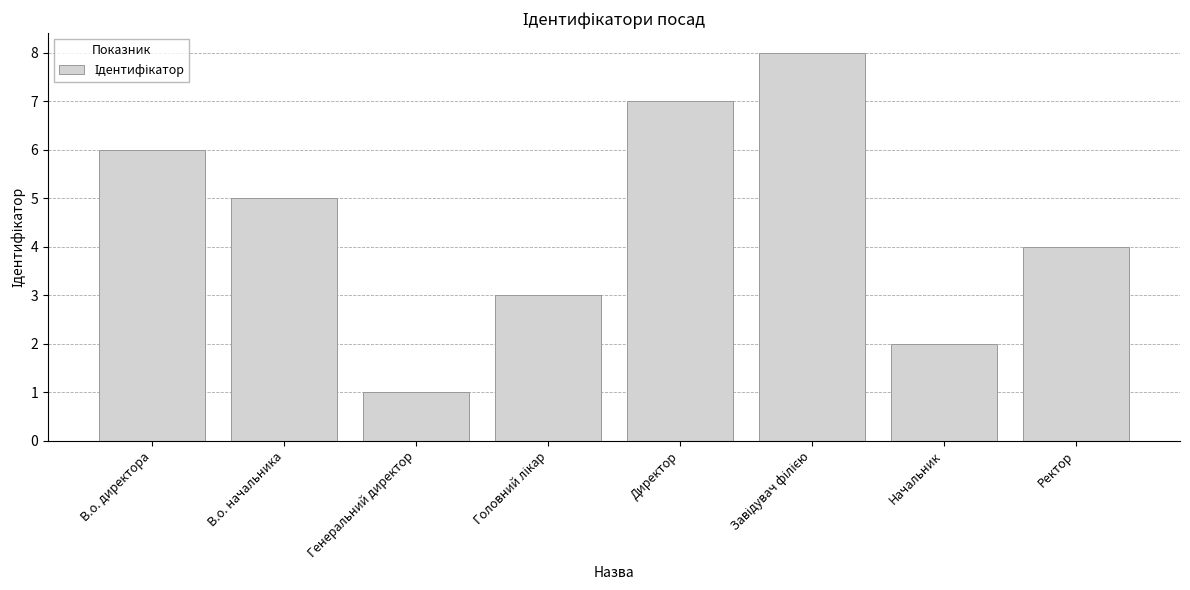

Where is the data nearest to the value 4?

Ректор